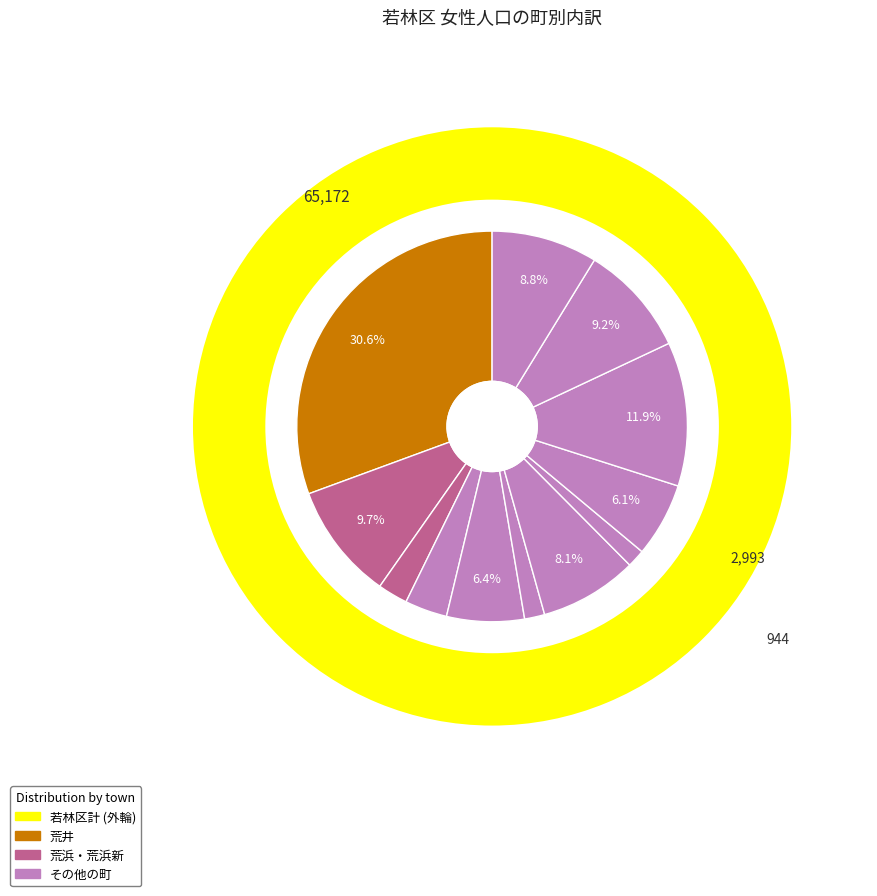

What is the largest slice in the pie chart?

荒井